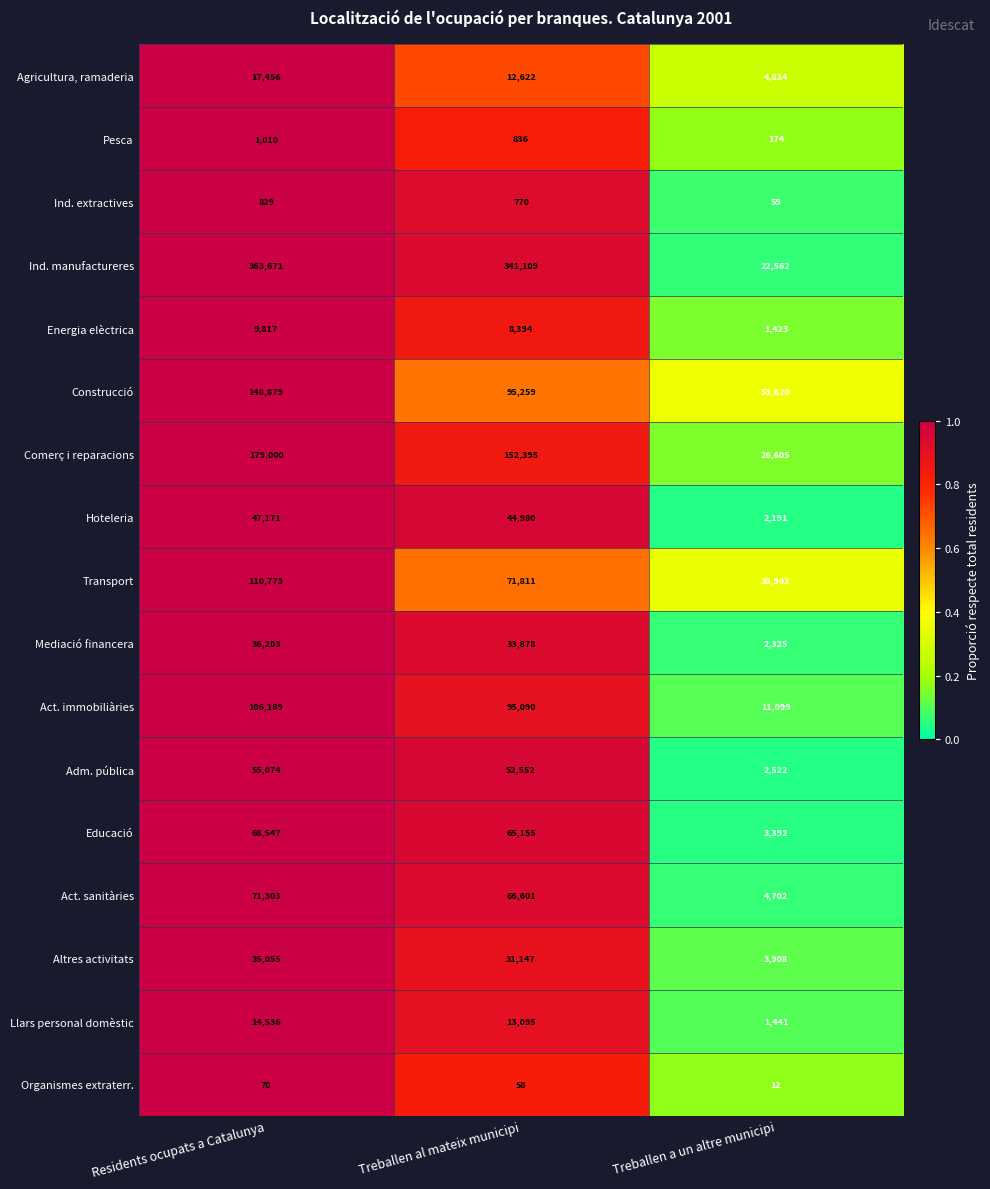

What is the difference between the Organismes extraterr. values at Treballen al mateix municipi and Treballen a un altre municipi?

46